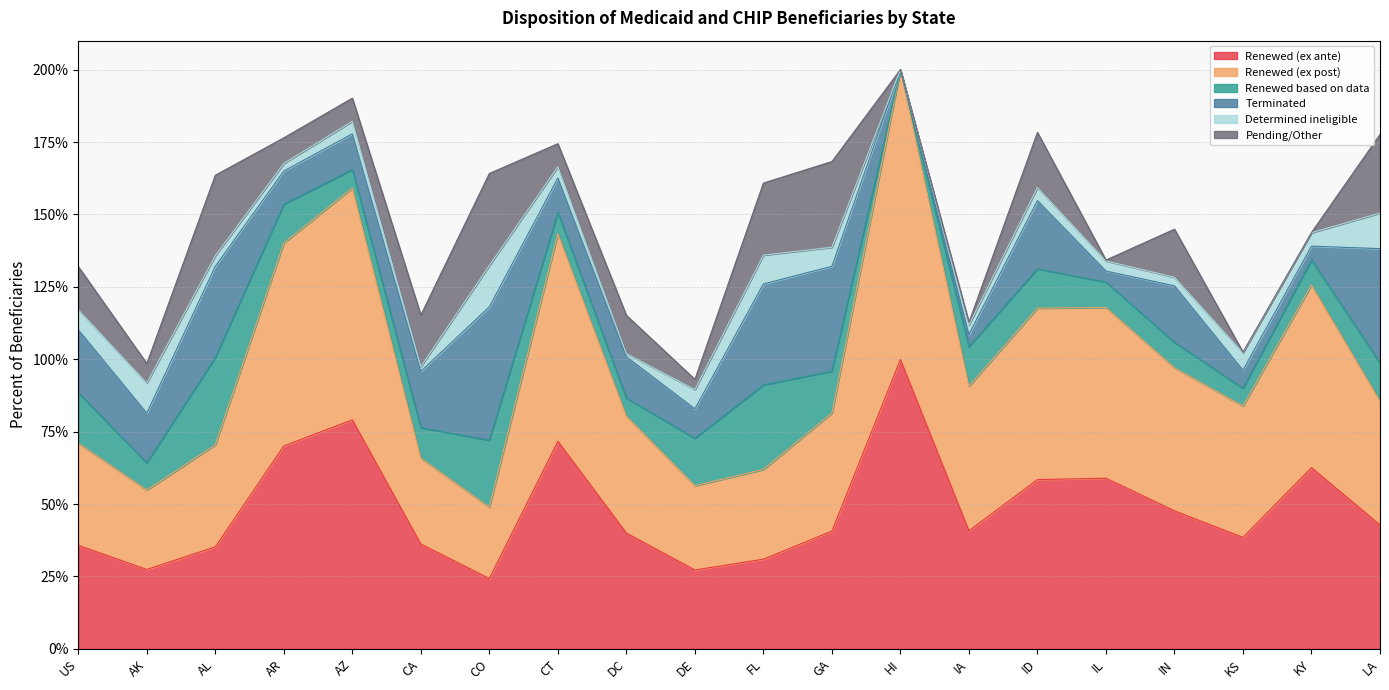

What is the difference between the maximum and minimum values in the Renewed (ex post) series?

0.8